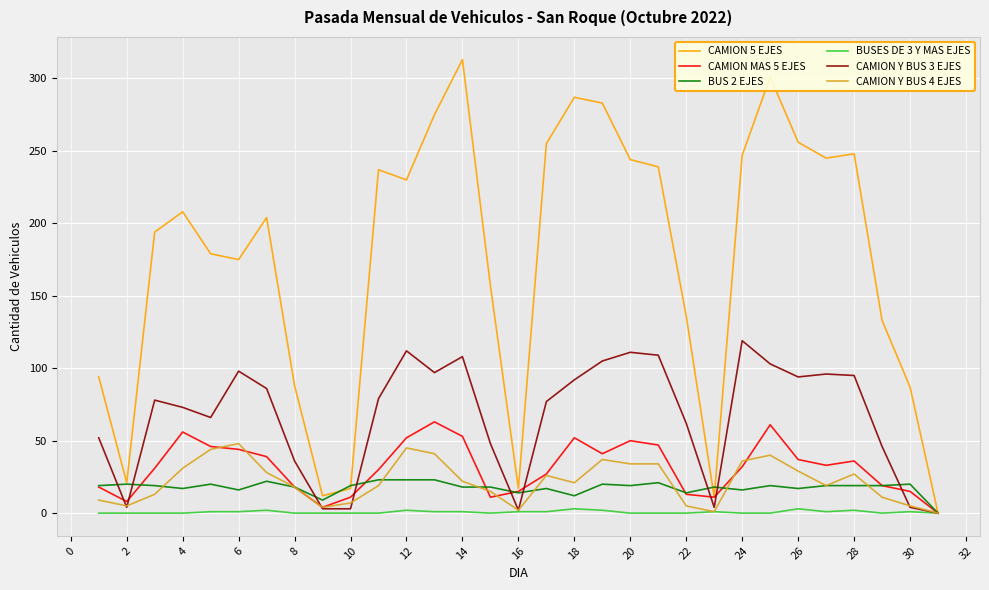

Which series has the largest range (max minus min)?

CAMION 5 EJES